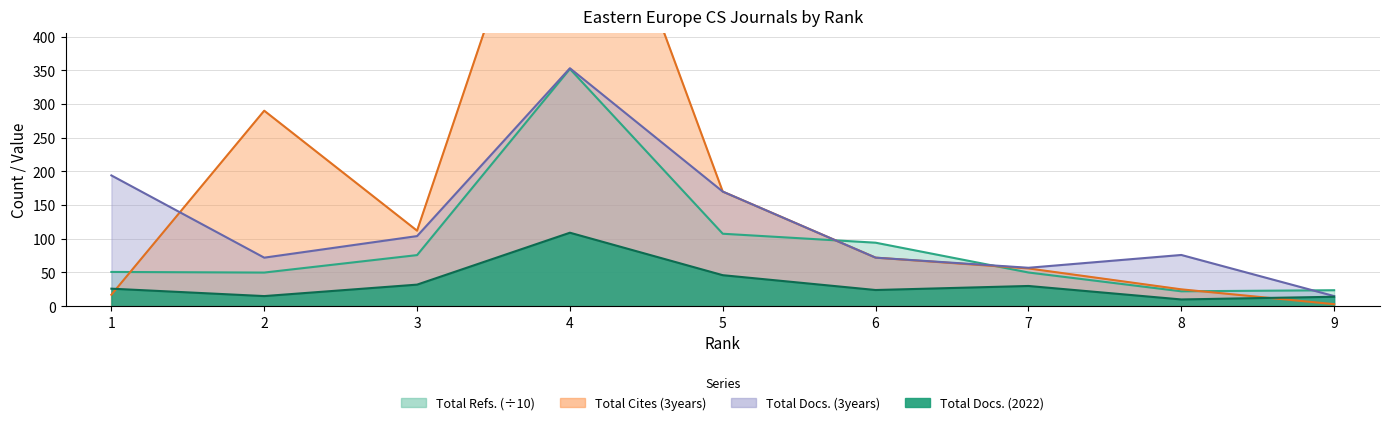

In Total Refs., how many points are lower than both neighbors (excluding endpoints)?

2